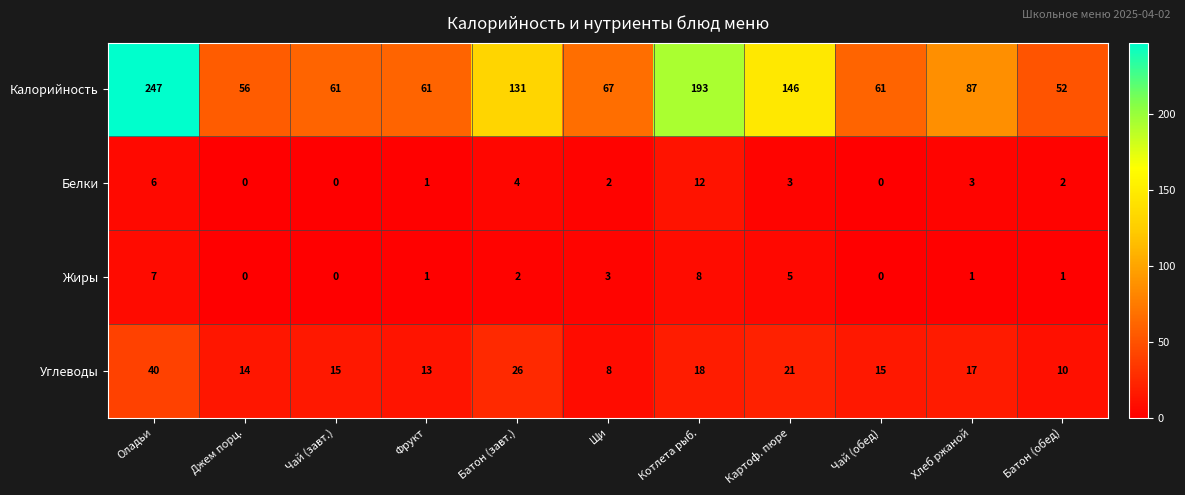

Count the number of data series in this chart.

4